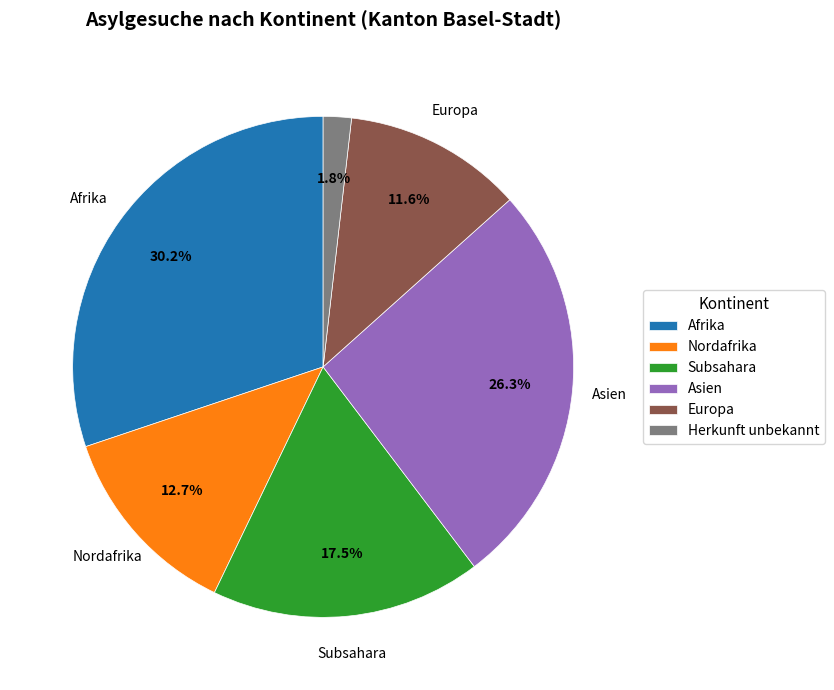

What is the smallest slice in the pie chart?

Herkunft unbekannt